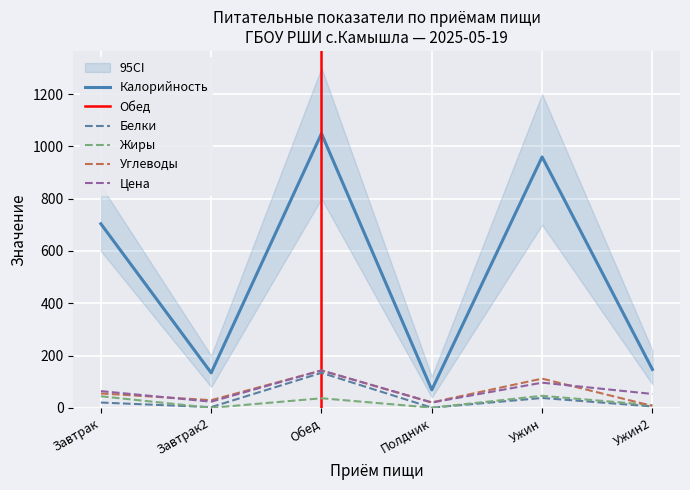

What position from the left is Полдник?

4